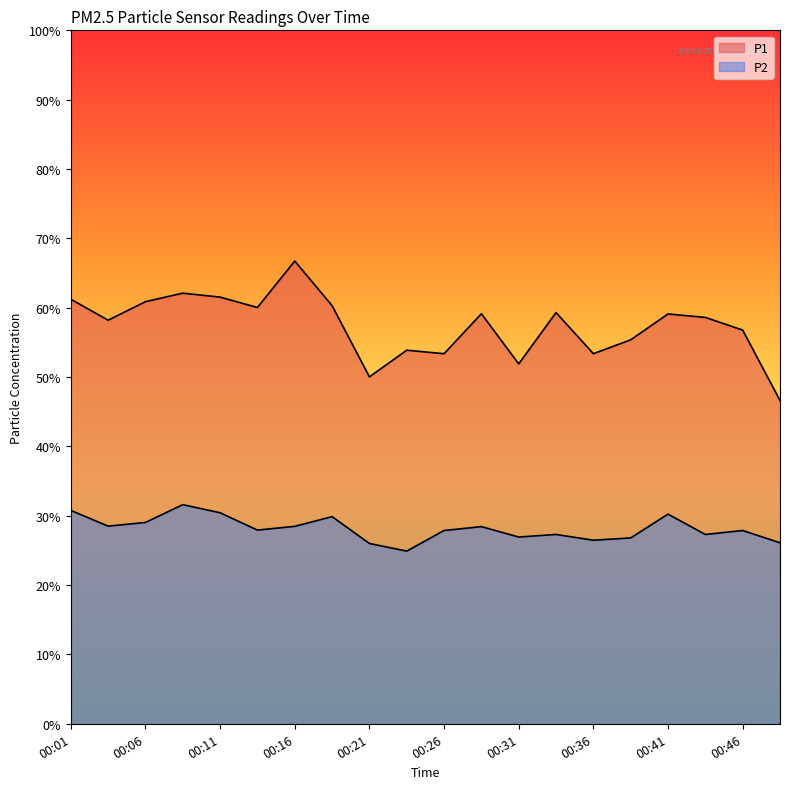

True or false: P2 and P1 intersect in this chart.

False